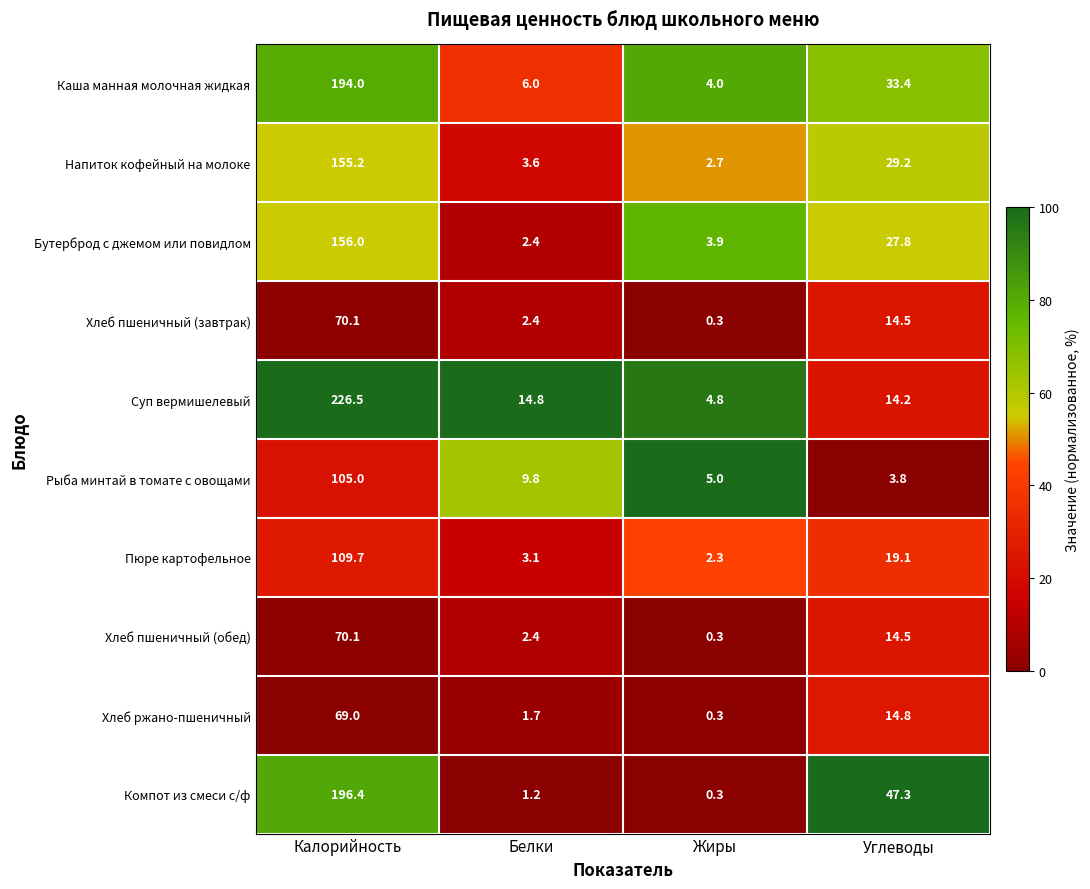

What is the difference between the second highest and second lowest values in the Хлеб пшеничный (обед) series?

12.1